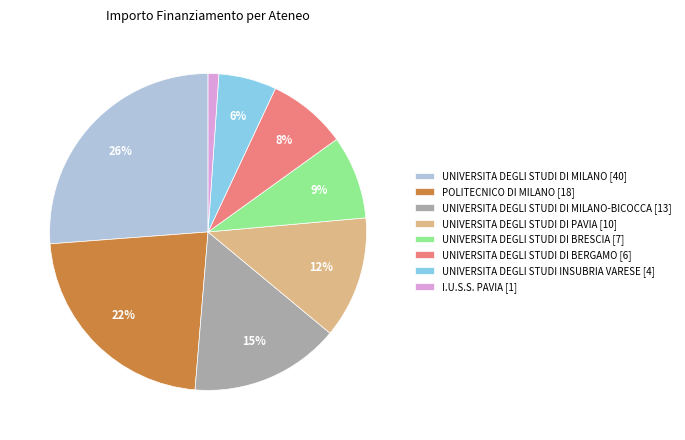

Between UNIVERSITA DEGLI STUDI INSUBRIA VARESE [4] and UNIVERSITA DEGLI STUDI DI MILANO-BICOCCA [13], which is larger?

UNIVERSITA DEGLI STUDI DI MILANO-BICOCCA [13]